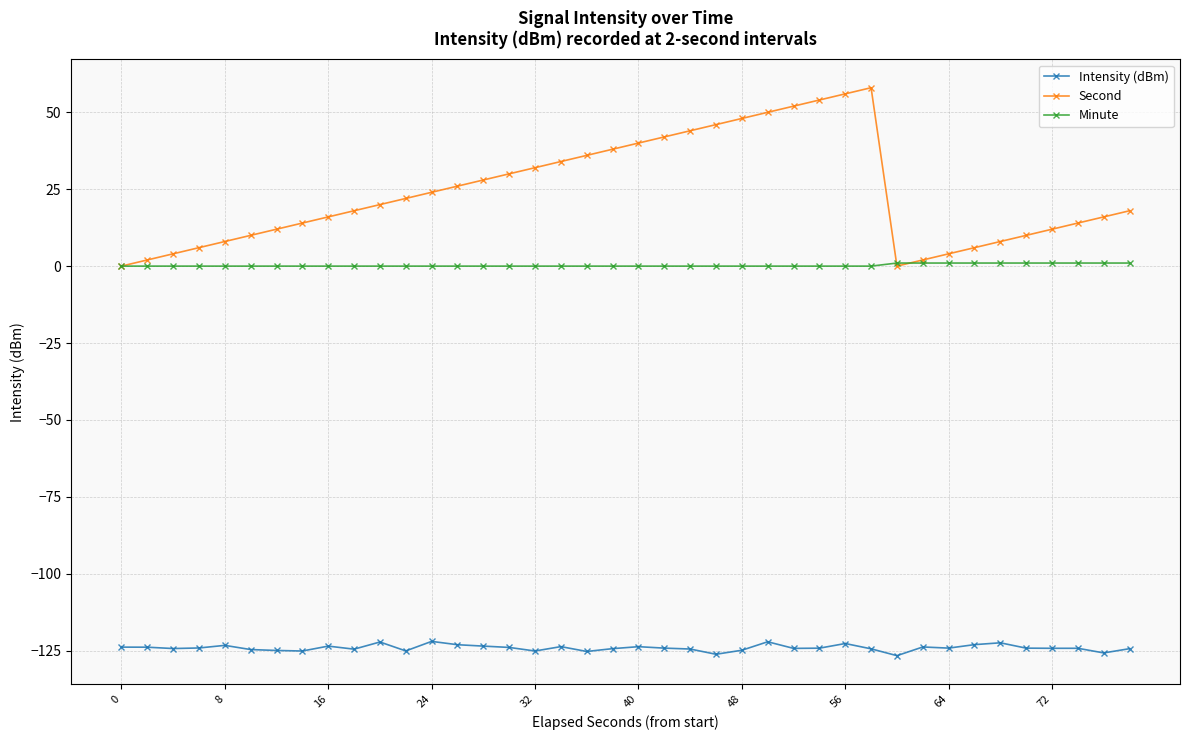

Count the number of data series in this chart.

3